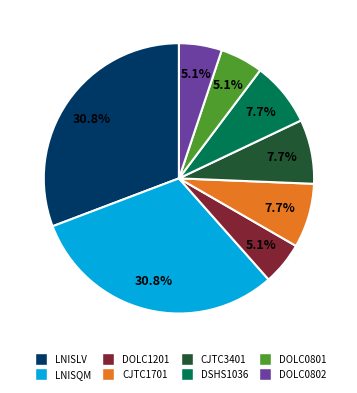

Approximately how many times larger is the value at DOLC0802 compared to DSHS1036?

0.7